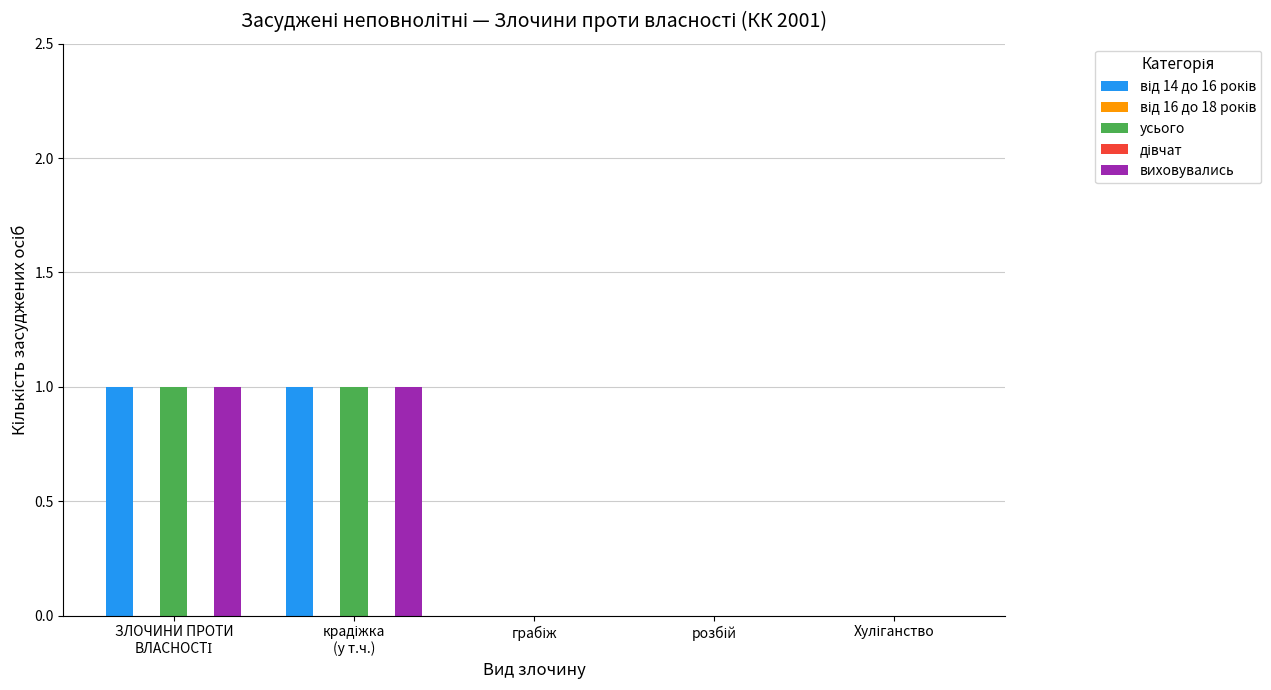

Rank the series by their maximum value, from highest to lowest.

від 14 до 16 років, усього, виховувались, від 16 до 18 років, дівчат